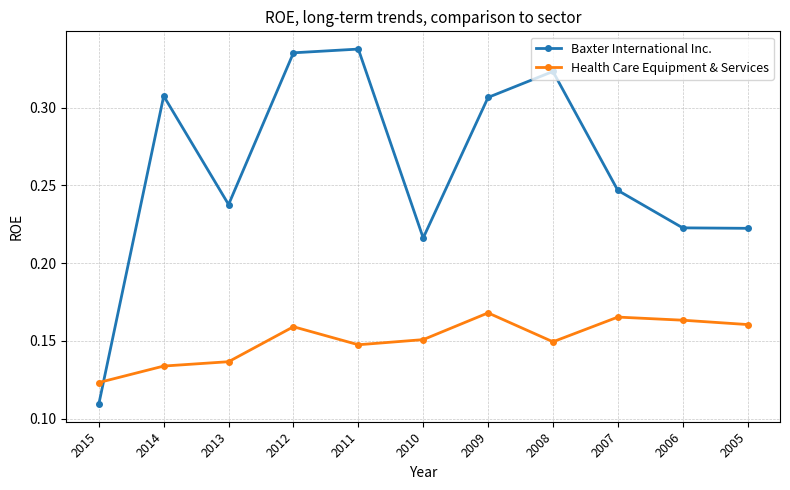

At which label is Health Care Equipment & Services closest to 0?

2015